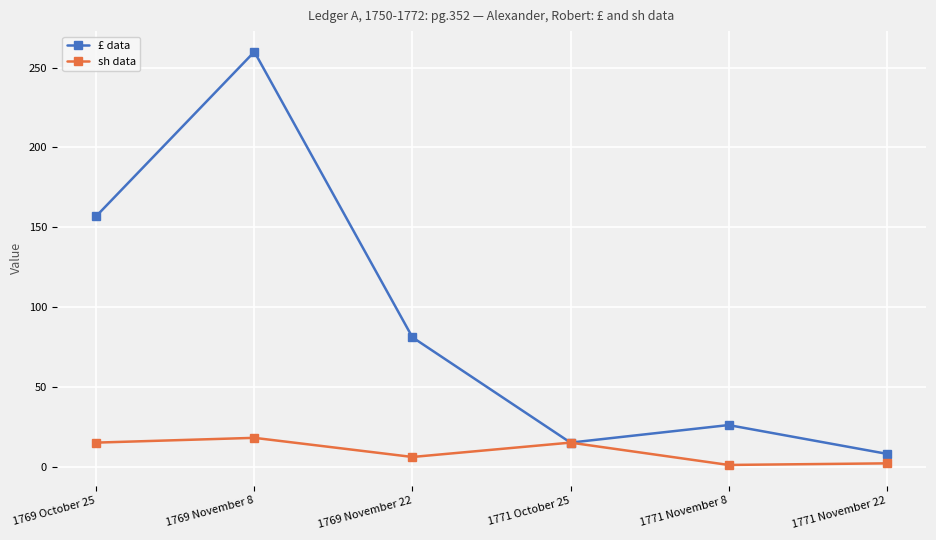

What is the label of the 2nd point from the right?

1771 November 8